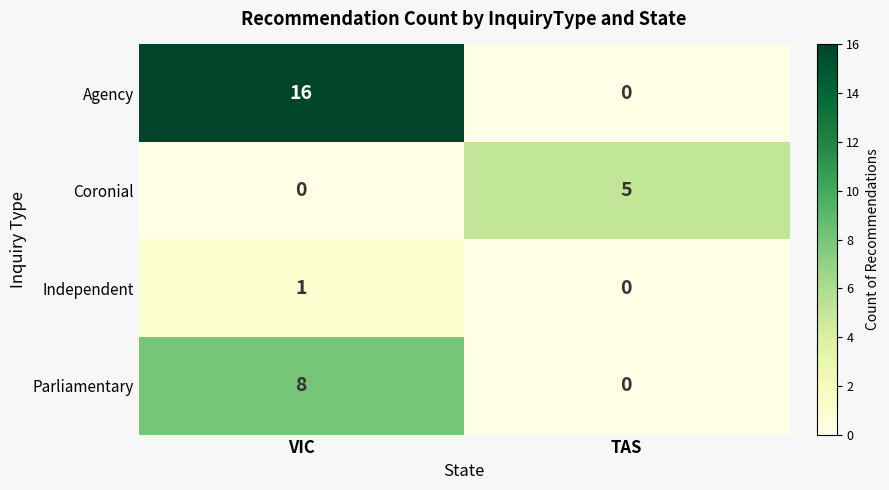

Which series changed the most between VIC and TAS?

Agency